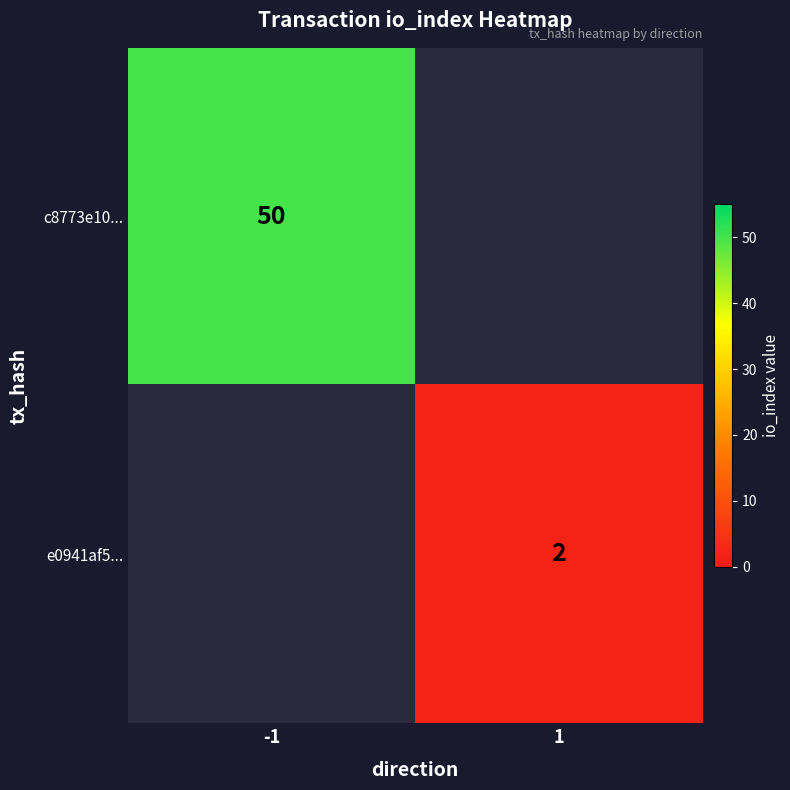

Is it true that c8773e10... equals 50 at -1?

True